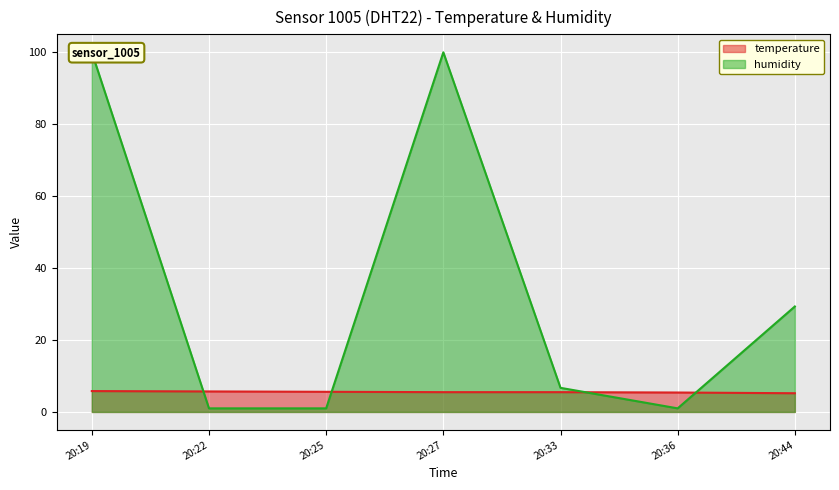

Is it true that temperature equals 5.6 at 20:25?

True